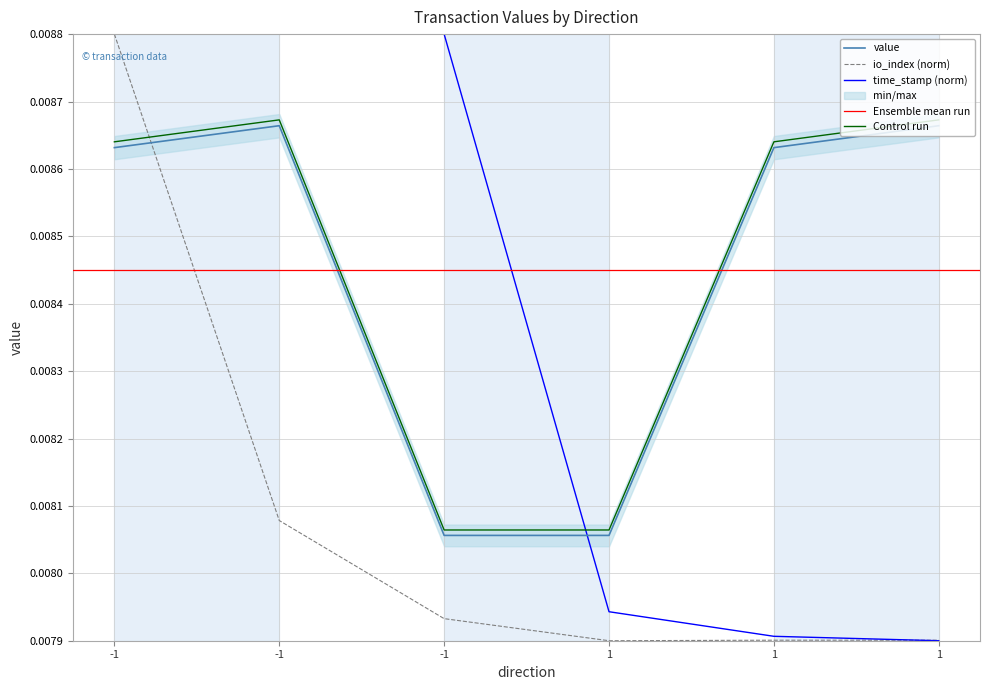

Is it true that value equals 0.0 at -1?

False